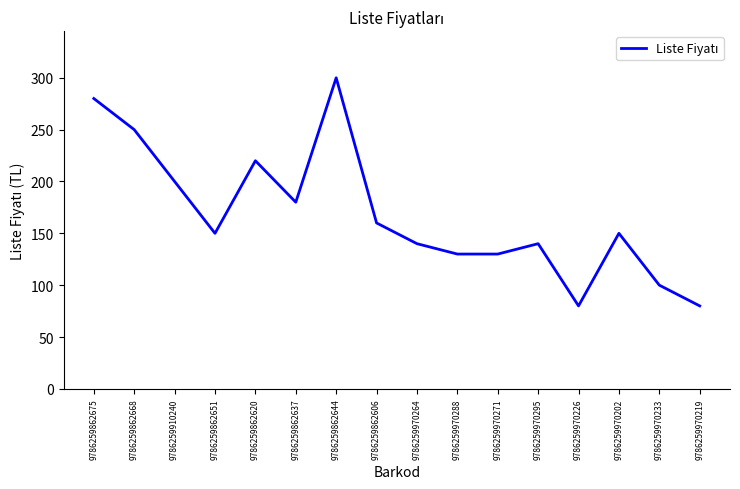

How many series are shown in this chart?

1